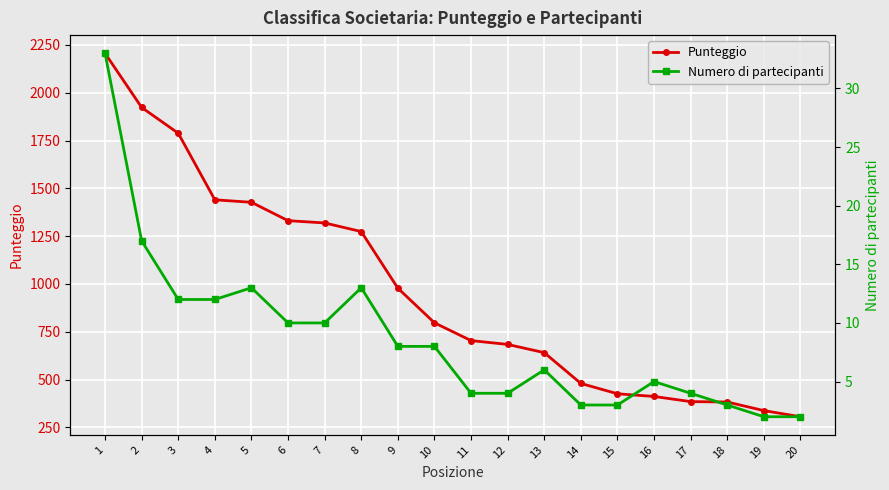

At which label is Punteggio closest to 1256?

8